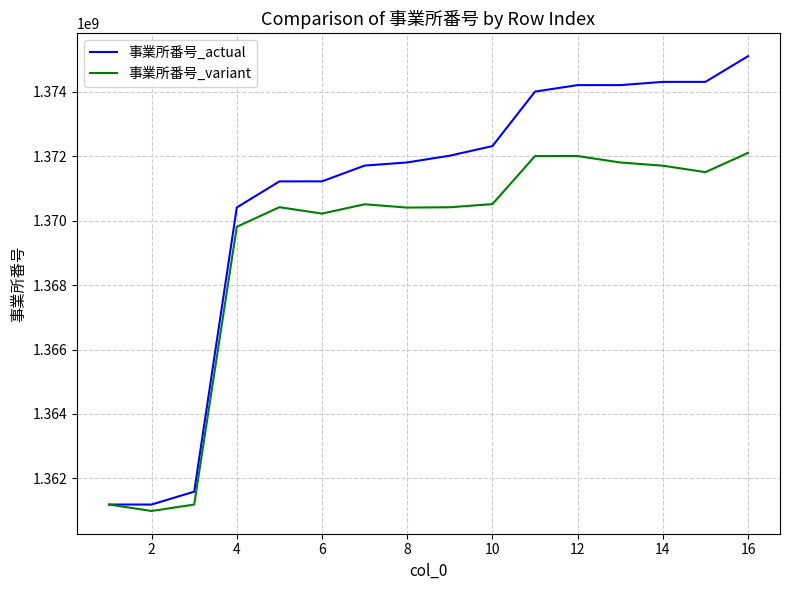

What is the highest value of the 事業所番号_actual series?

1375100359